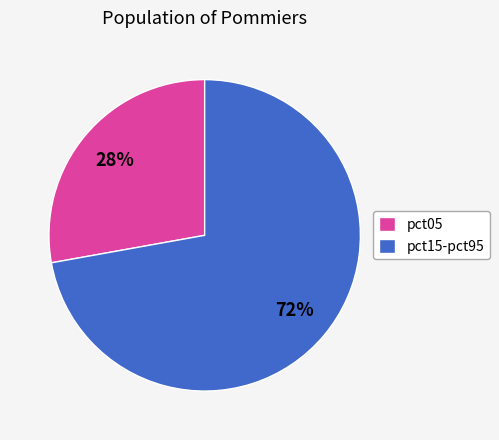

To the nearest percent, what is the difference between the largest and smallest slice percentages?

44%